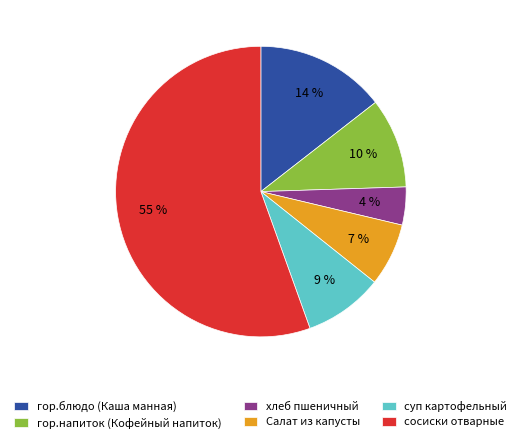

To the nearest percent, what is the combined percentage of сосиски отварные and гор.блюдо (Каша манная)?

70%